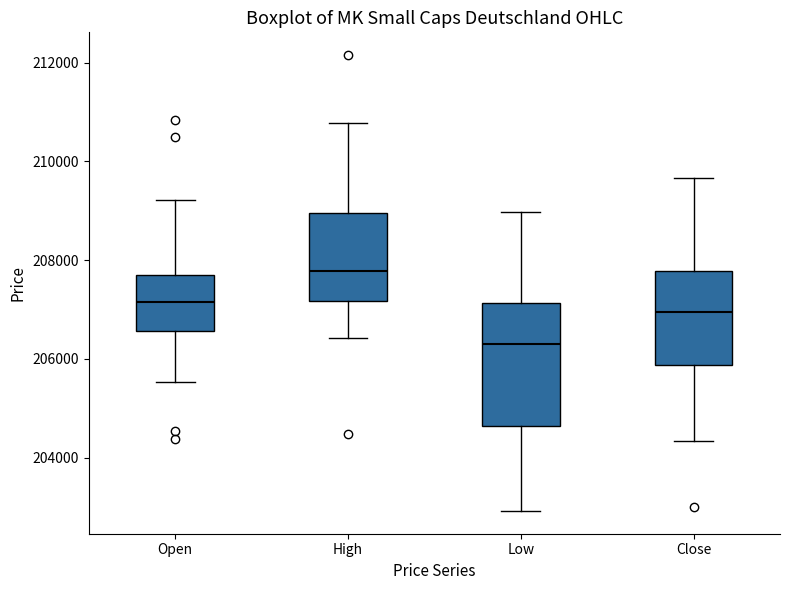

Reading left to right, transcribe this box plot: for each box, give where its median line is, the range the box spans, and where its two whiskers end, as read against the y-axis. The values are not printed on the chart, so give them approximately, as read against the axis.

Open: median 207200, box 206600 to 207600, whiskers 205600 to 209200
High: median 207800, box 207200 to 209000, whiskers 206400 to 210800
Low: median 206400, box 204600 to 207200, whiskers 203000 to 209000
Close: median 207000, box 205800 to 207800, whiskers 204400 to 209600